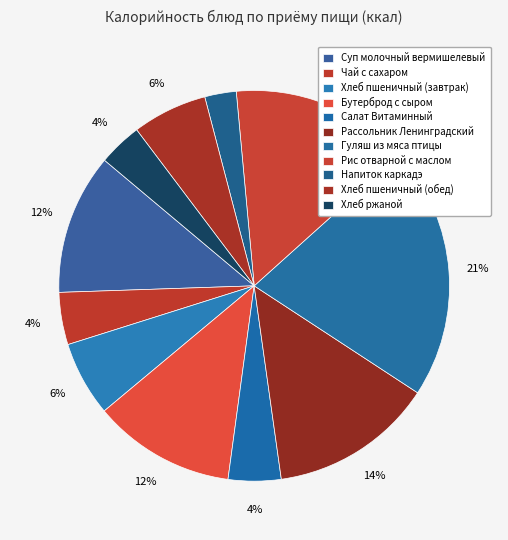

To the nearest percent, what is the average slice percentage?

9%